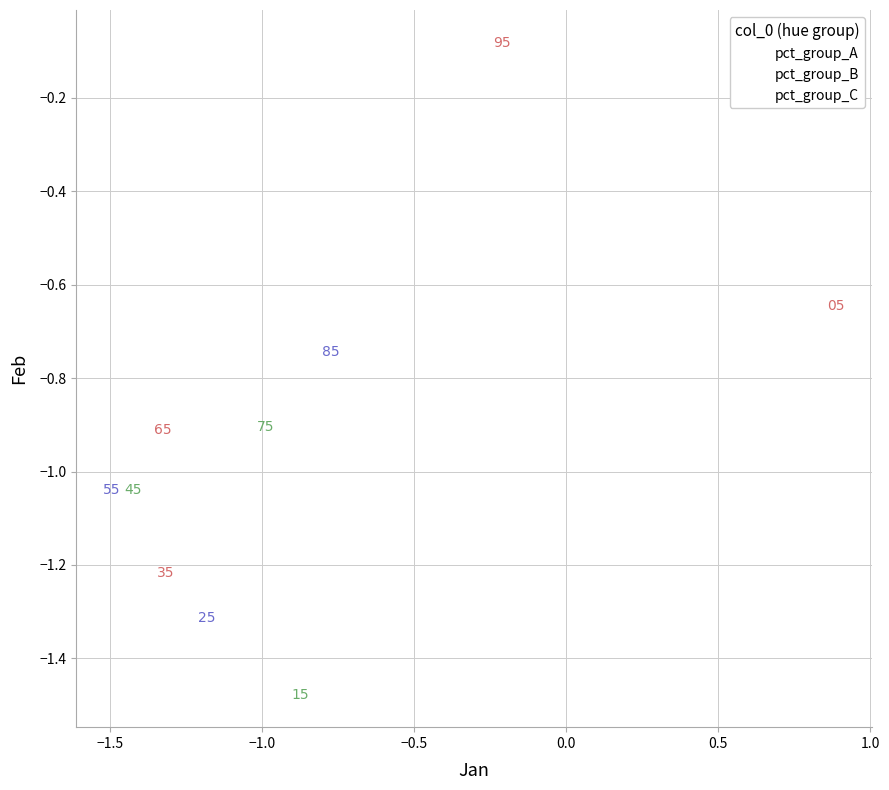

Which series contains the highest Y value?

pct_group_A